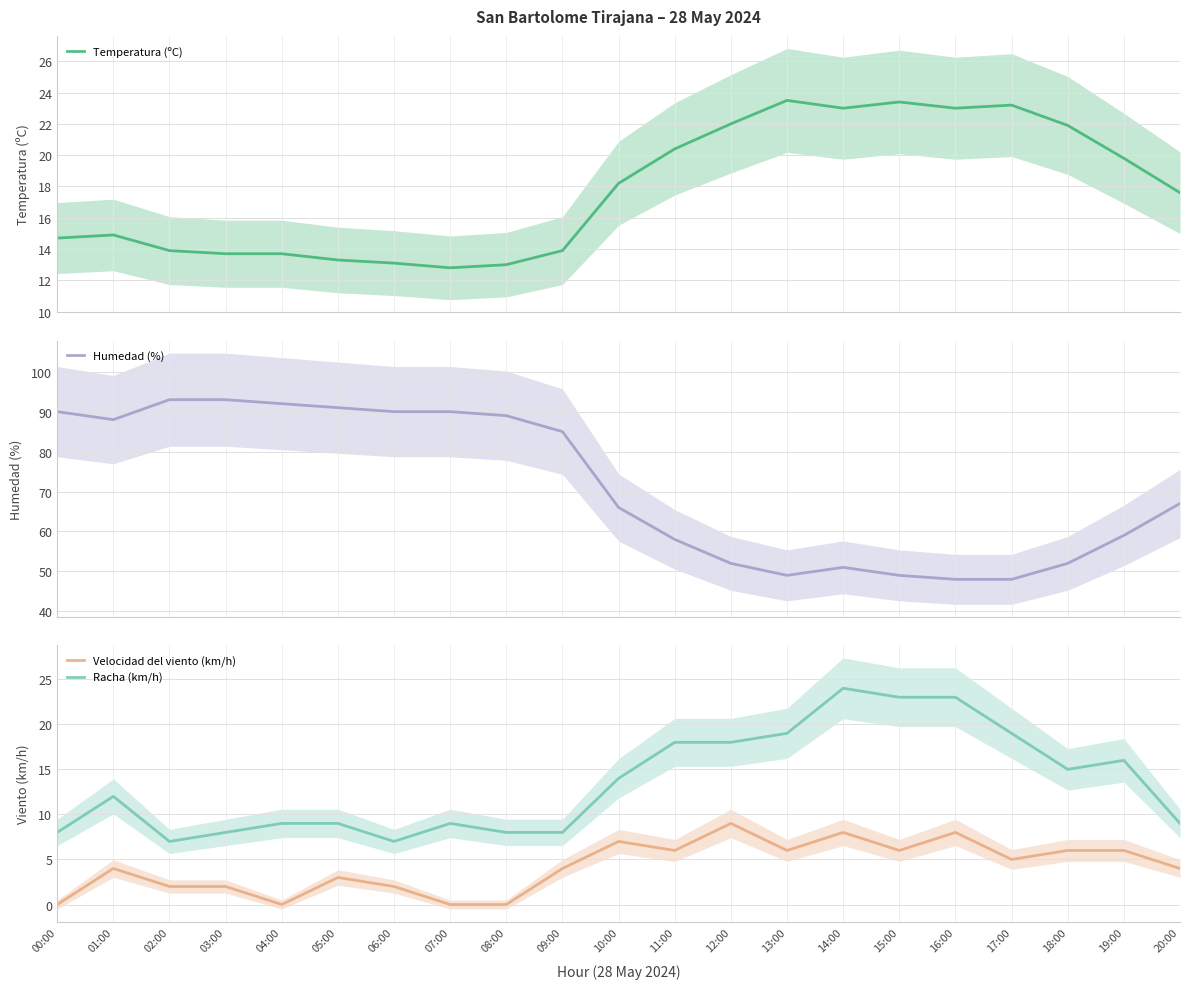

Where is the first local minimum for Humedad (%)?

01:00